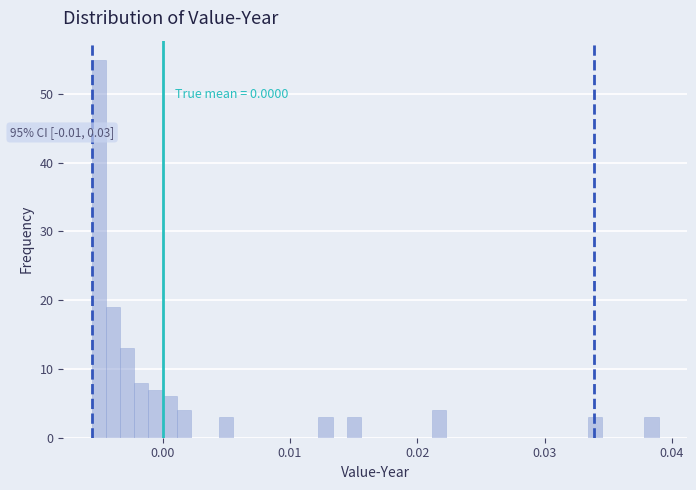

Around what value on the x-axis is the tallest bar? Give the approximate position of its centre, as read against the axis.

-0.005